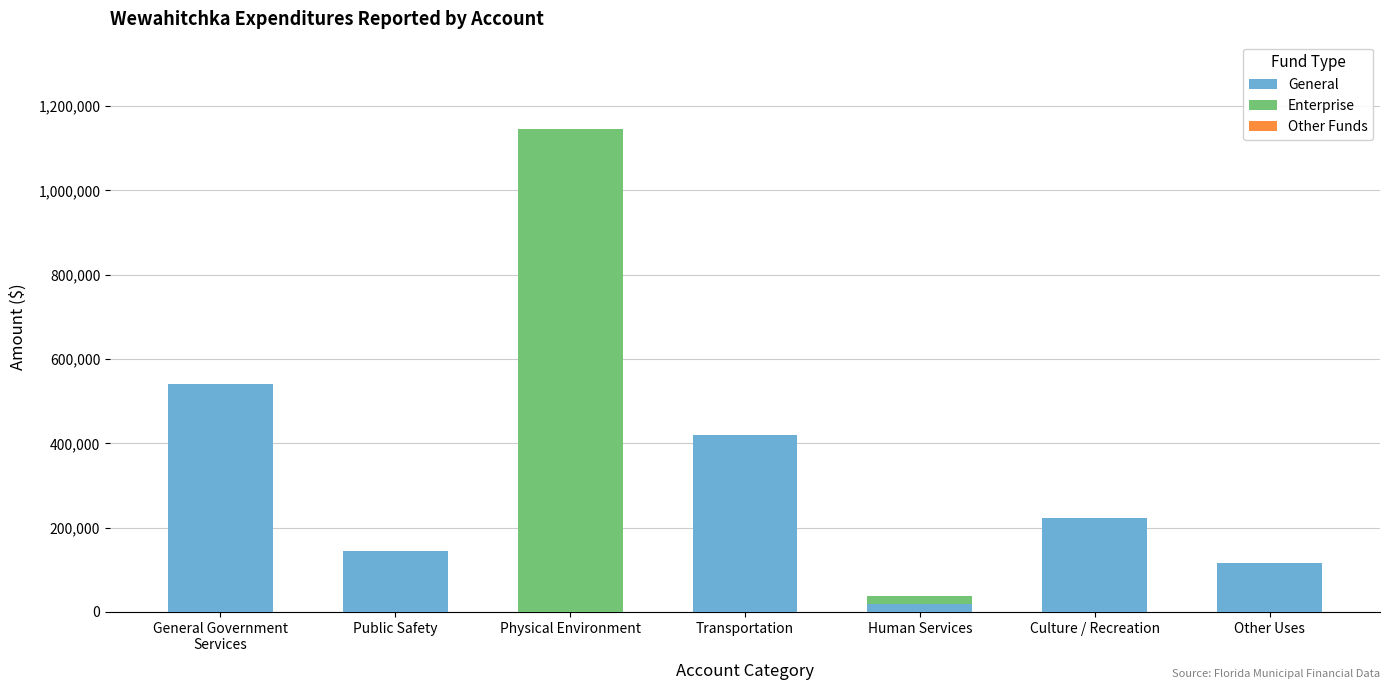

Is it true that General equals 188684 at Public Safety?

False